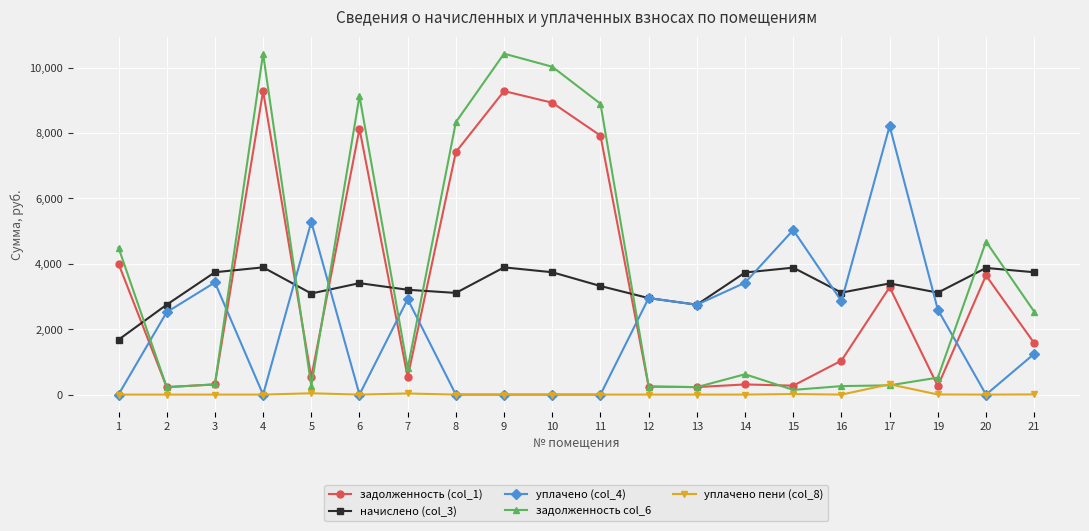

At which label does задолженность col_6 first exceed 802?

1